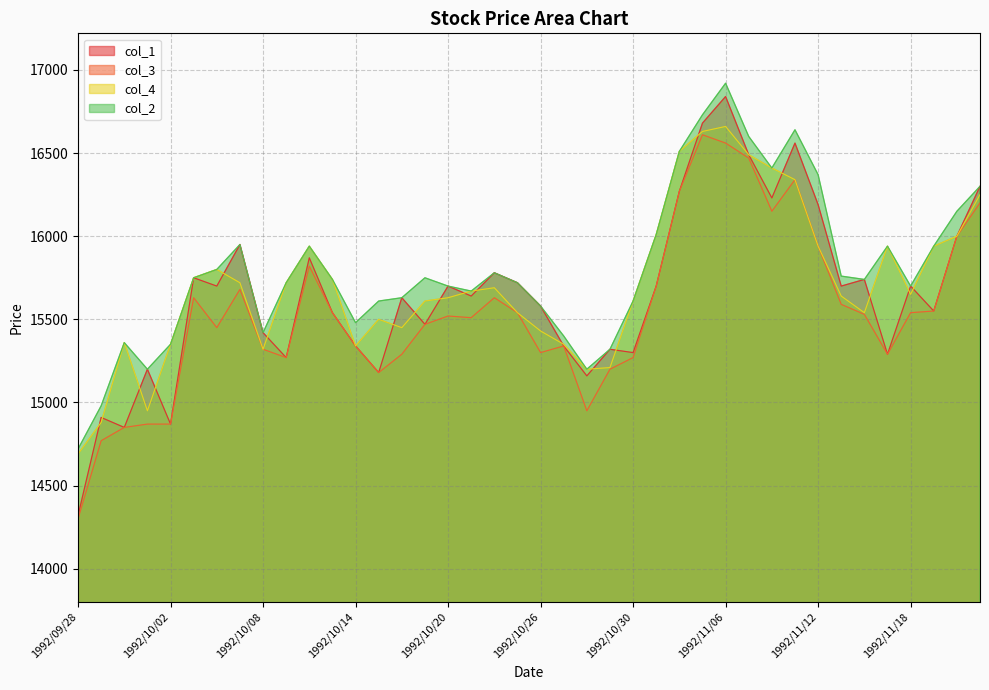

Which series has the widest spread of values?

col_1